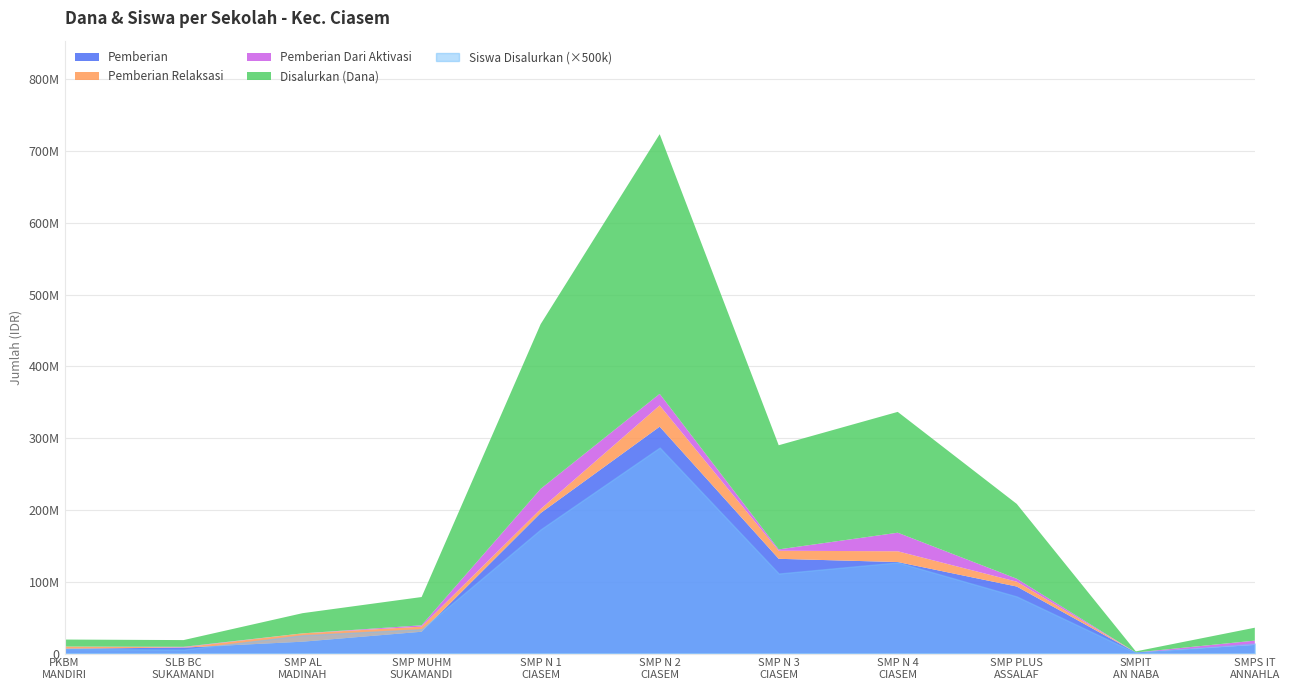

True or false: Disalurkan (Dana) has more than 1 interior local peaks.

True